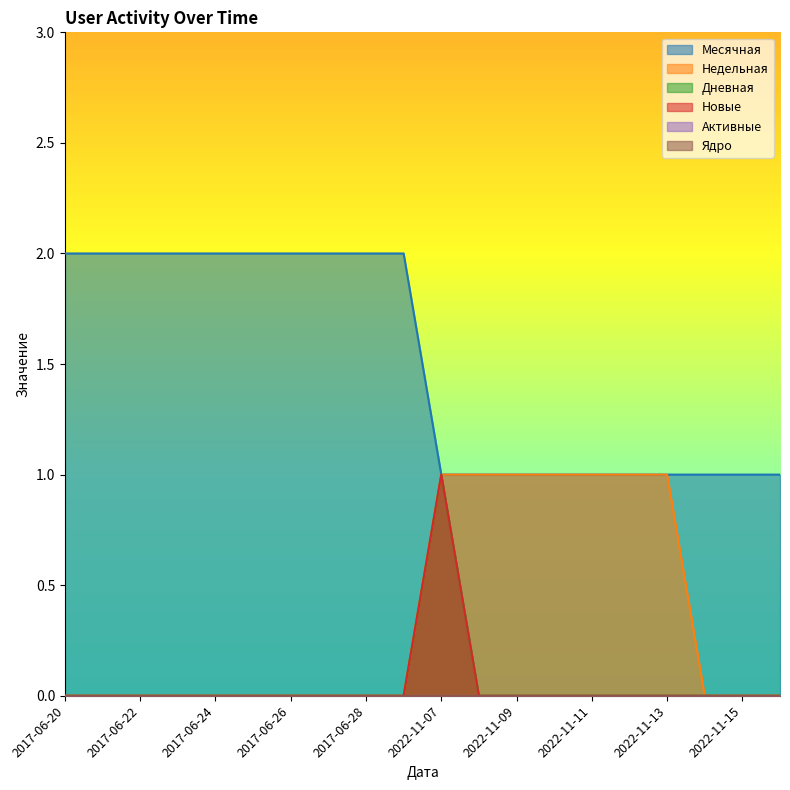

True or false: Недельная and Месячная intersect in this chart.

False